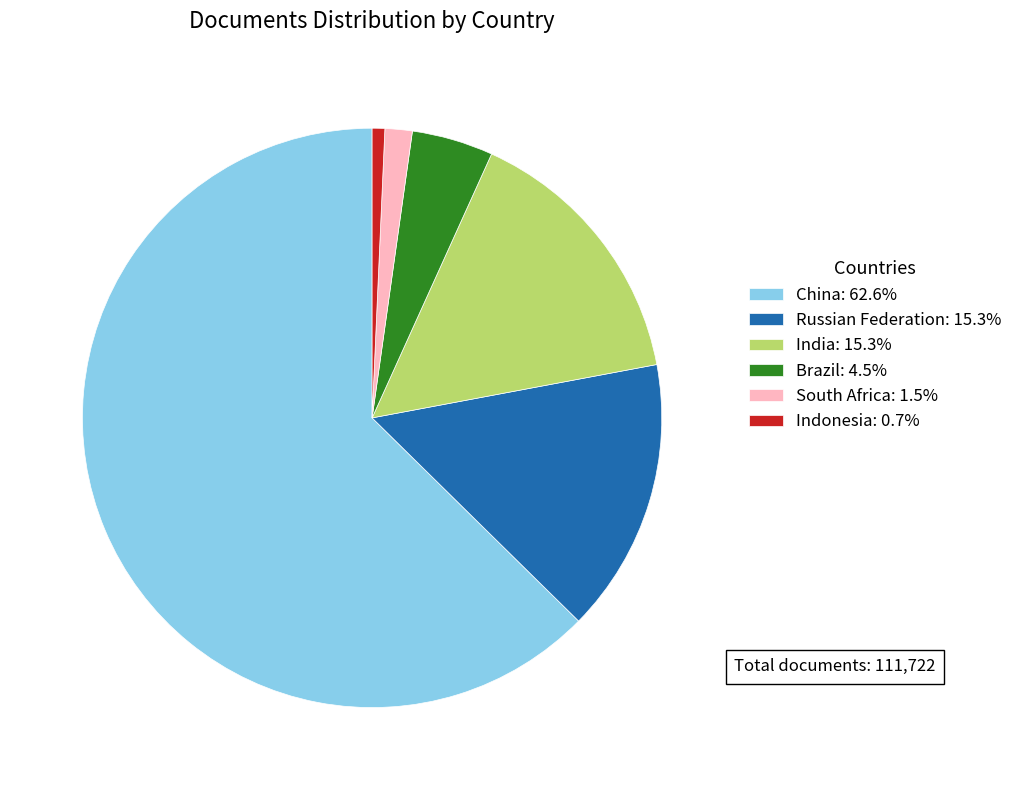

What is the ratio of the value at China: 62.6% to the value at Russian Federation: 15.3%?

4.1